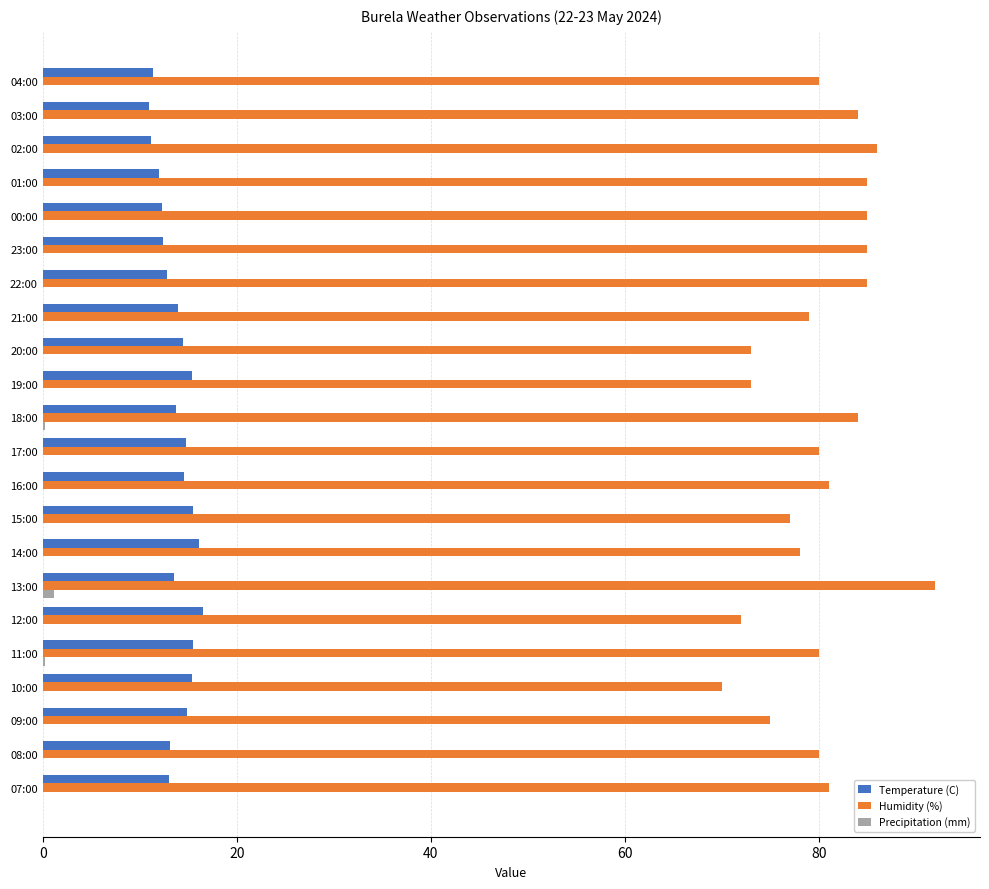

What are all the series names shown in the legend?

Temperature (C), Humidity (%), Precipitation (mm)